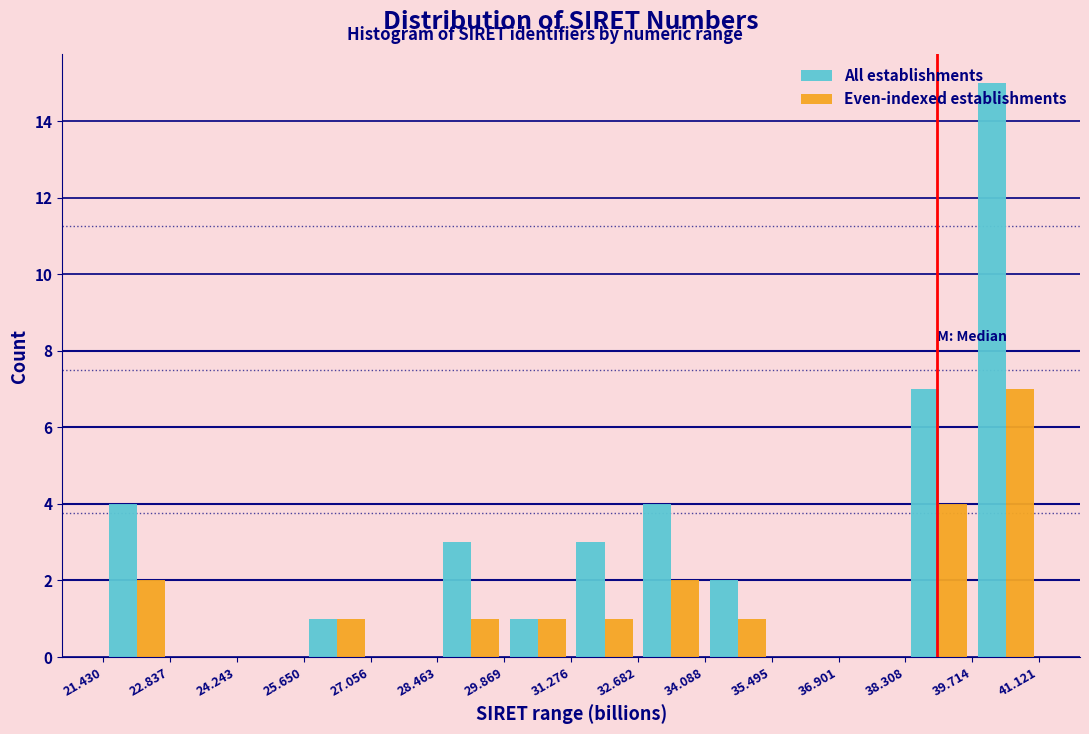

What is the height of the All establishments bar covering 32.682 to 34.088 on the x-axis? The values are not printed on the chart, so give them approximately, as read against the axis.

4